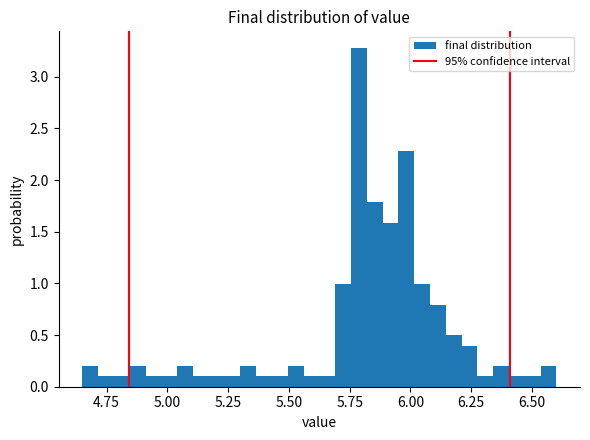

Around what value on the x-axis is the tallest bar? Give the approximate position of its centre, as read against the axis.

5.80